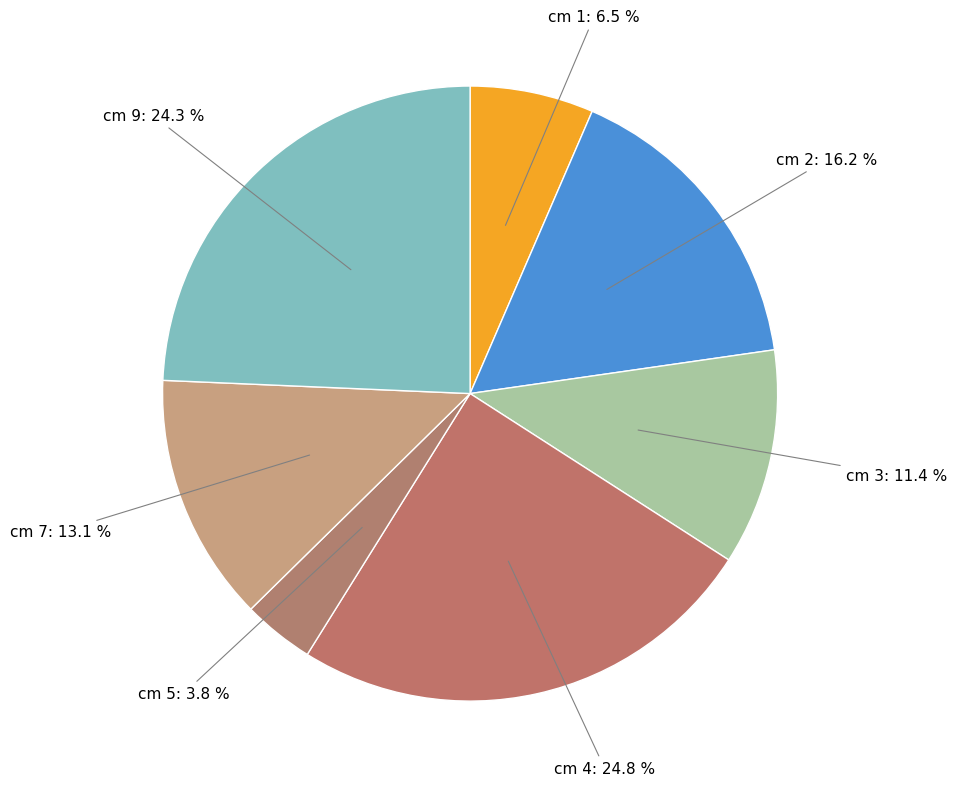

Which category has the smallest portion of the pie?

cm 5: 3.8 %